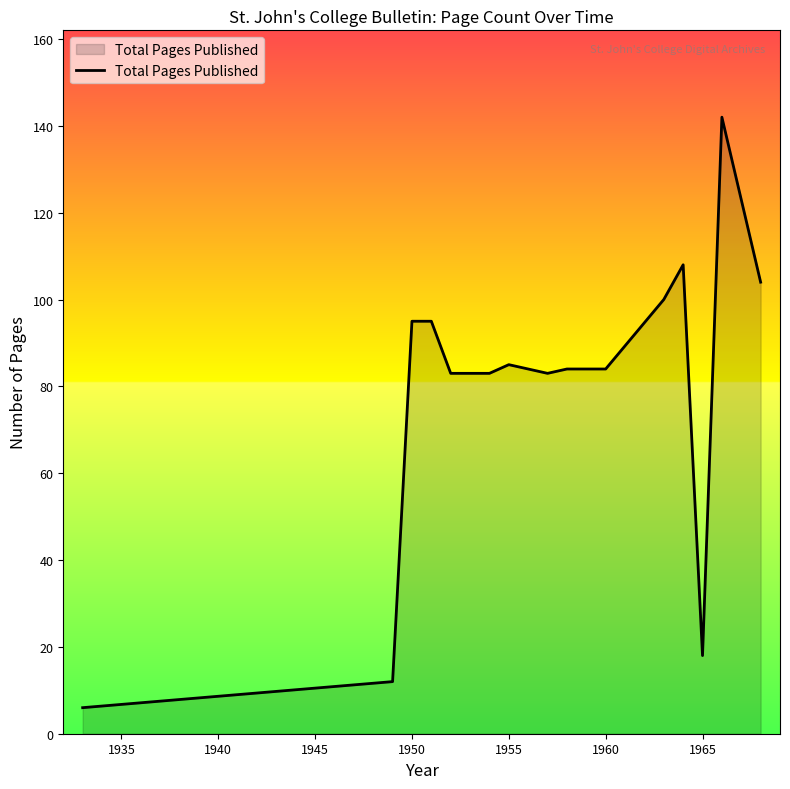

What is the minimum value shown in the chart?

6